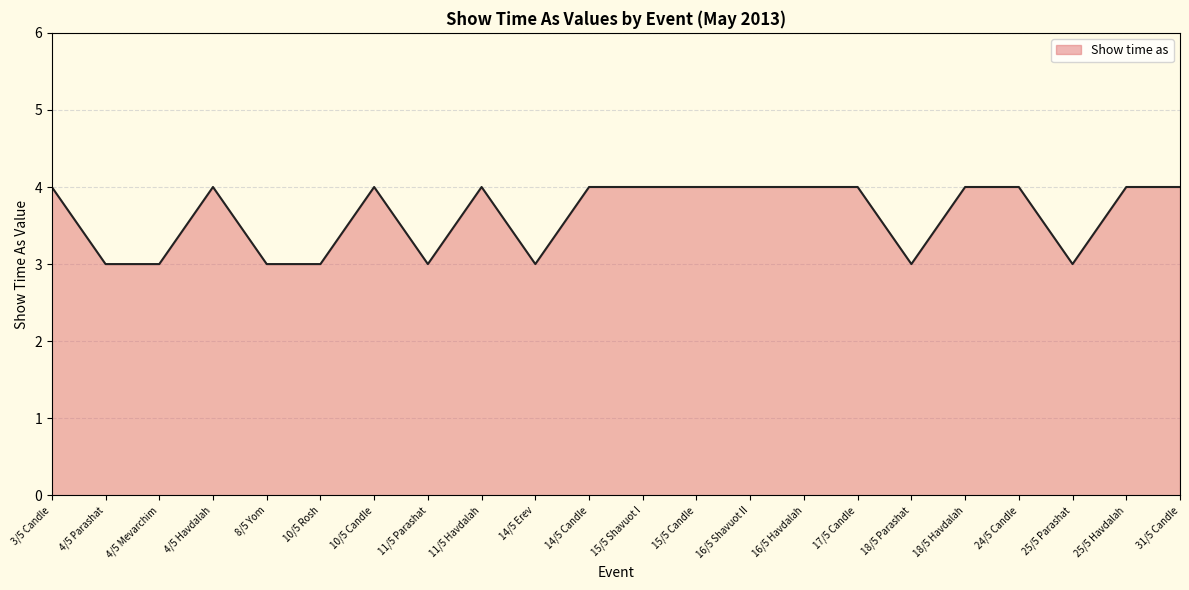

Approximately how many times larger is the value at 16/5 Shavuot II compared to 14/5 Candle?

1.0